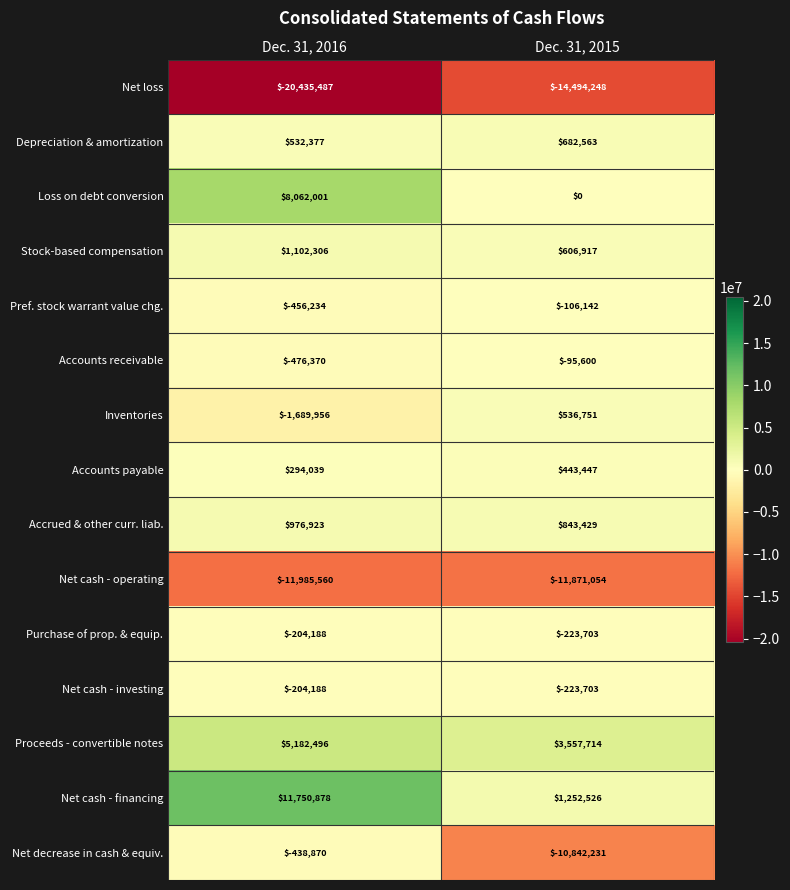

At how many categories does at least one series exceed 3166587?

2